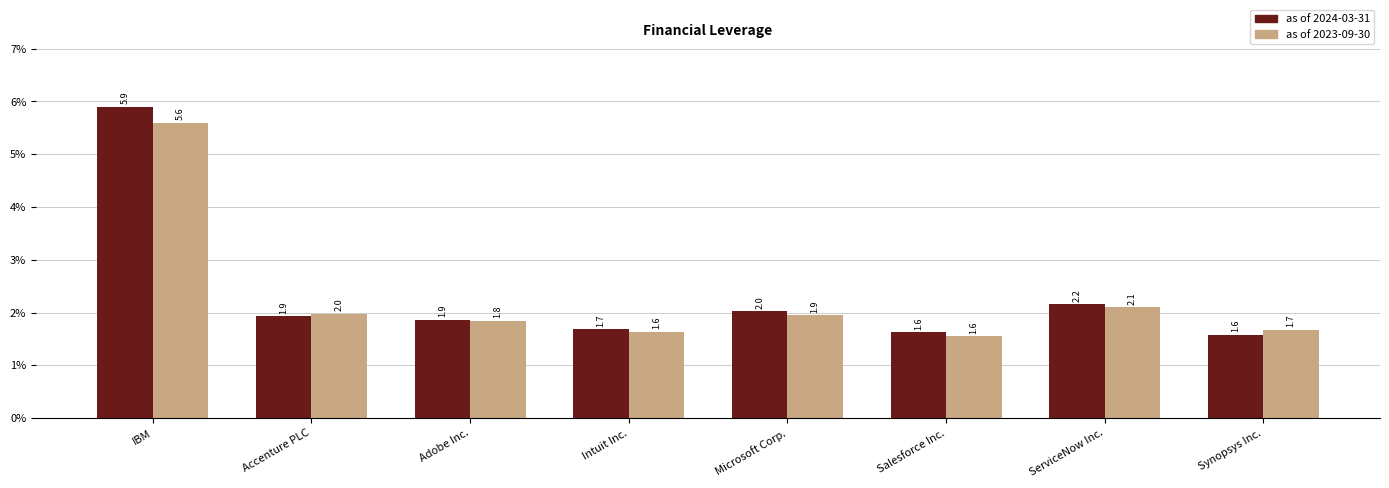

Rank the series at Adobe Inc. from lowest to highest value.

as of 2023-09-30, as of 2024-03-31